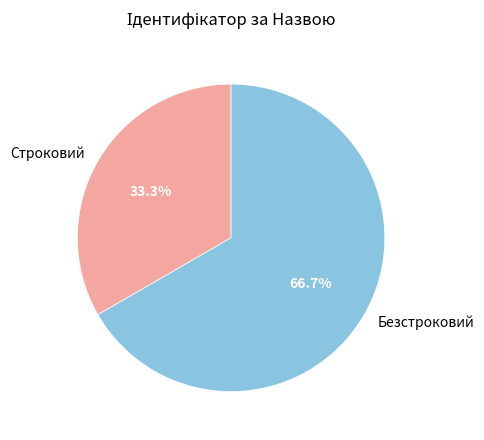

Which has a higher value, Безстроковий or Строковий?

Безстроковий